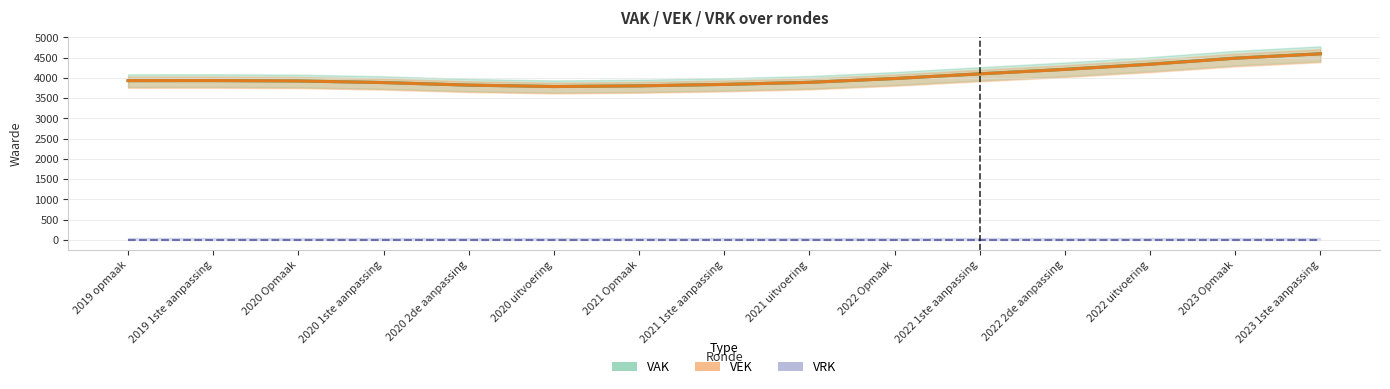

At how many categories does at least one series exceed 292?

15